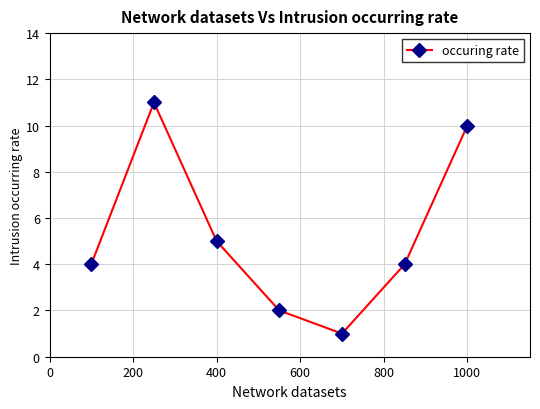

What is the greatest value displayed?

11